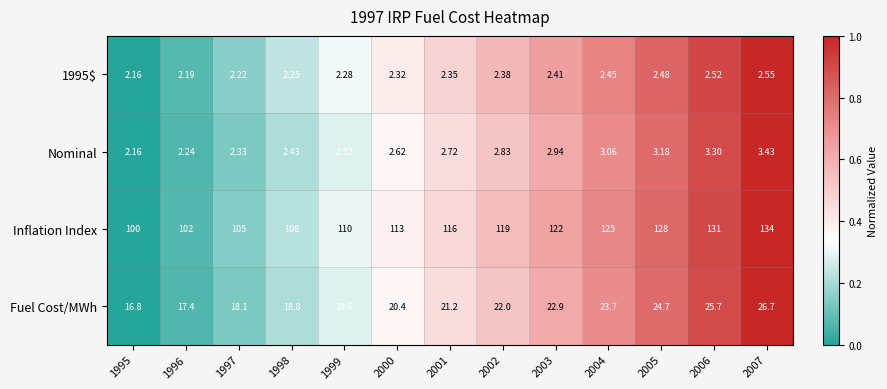

Which series has the largest total across all categories?

Inflation Index